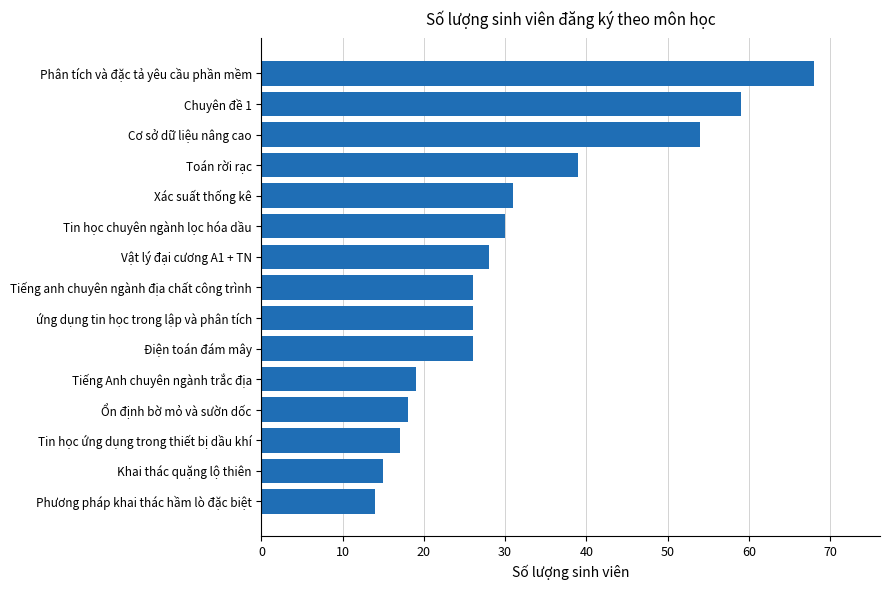

The chart shows a value of 30 at Tin học chuyên ngành lọc hóa dầu. True or false?

True